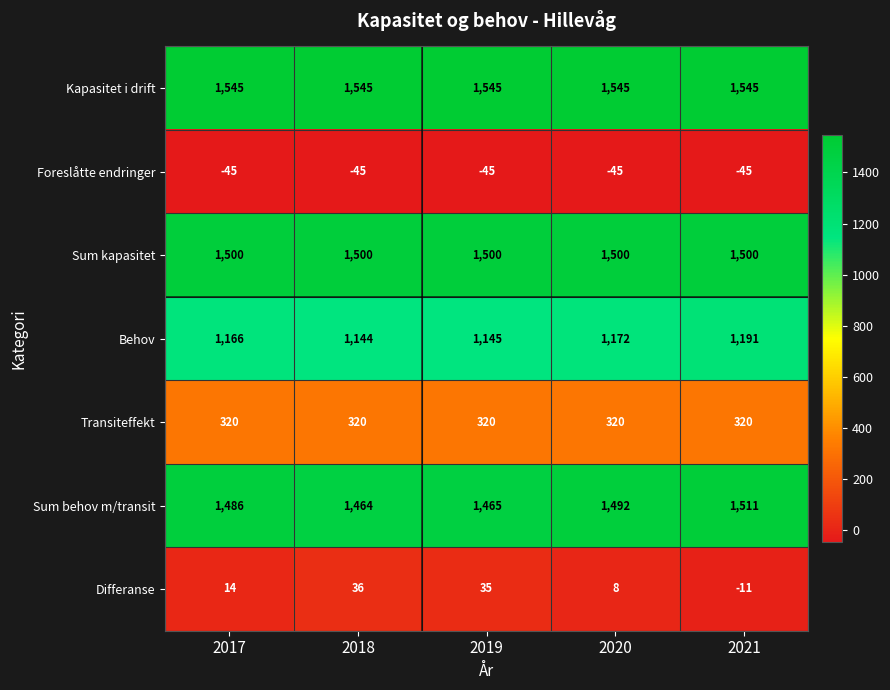

What is the difference between the highest and lowest values at 2020?

1590